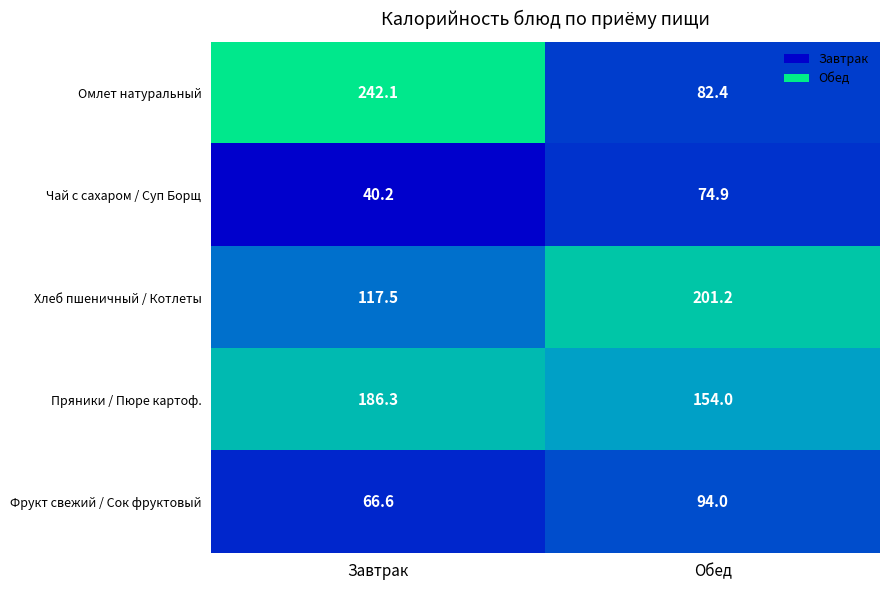

What is the difference between the Чай с сахаром / Суп Борщ values at Обед and Завтрак?

34.7